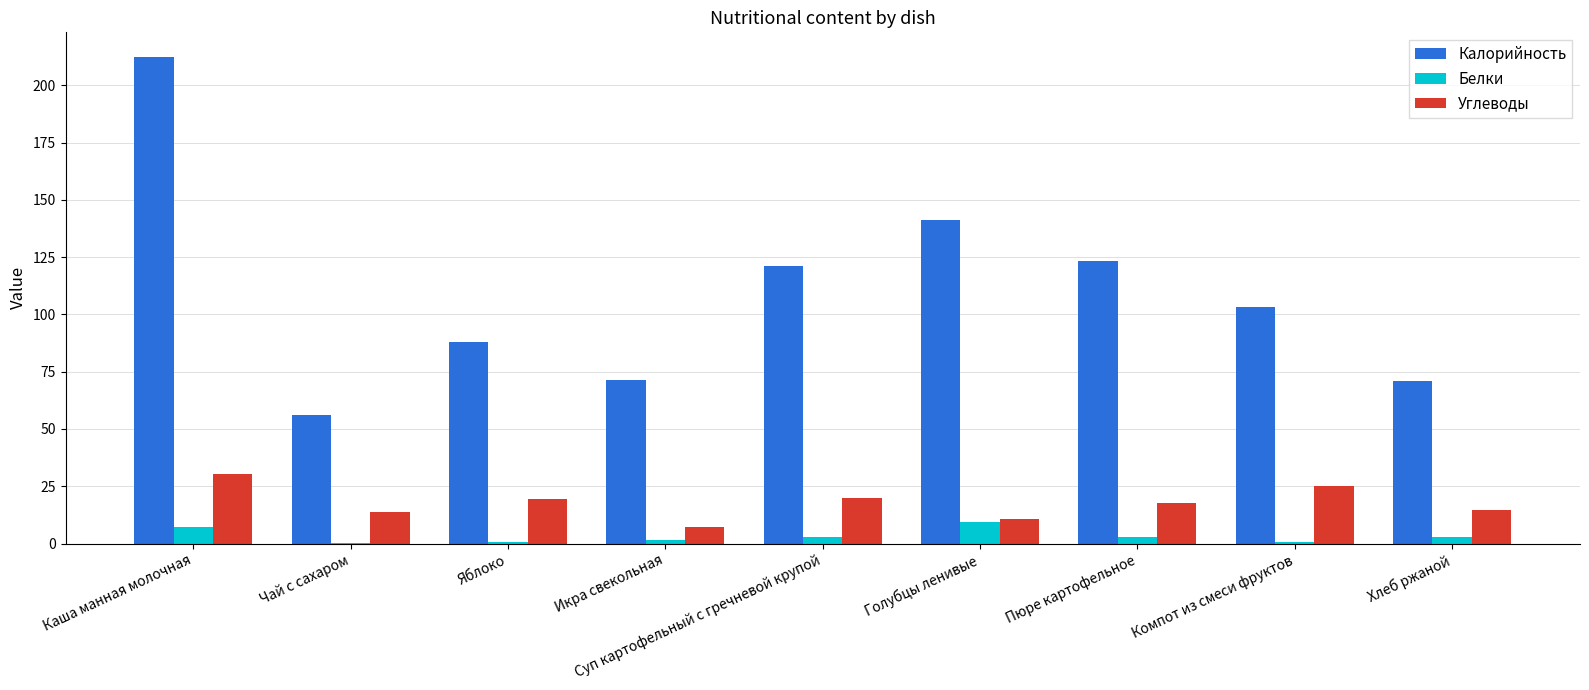

How many series are shown in this chart?

3